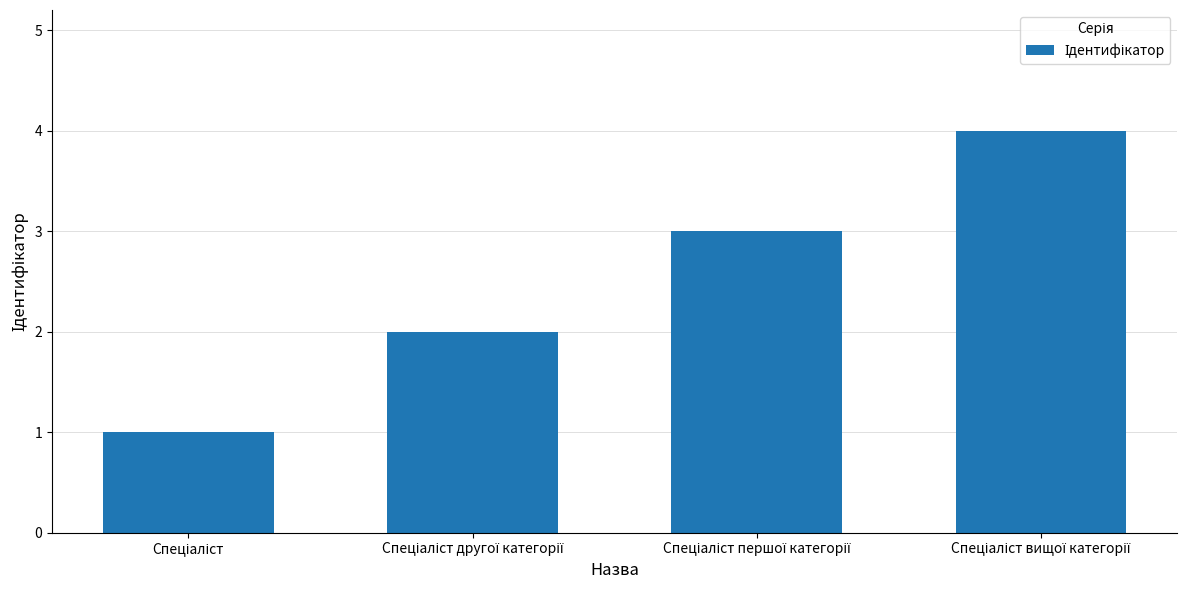

How many data points does each series have?

4